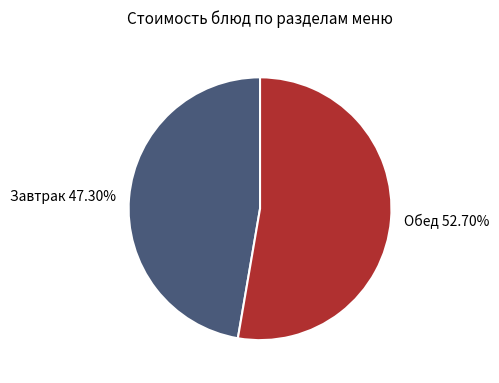

Do Завтрак 47.30% and Обед 52.70% together represent more than half of the pie?

Yes